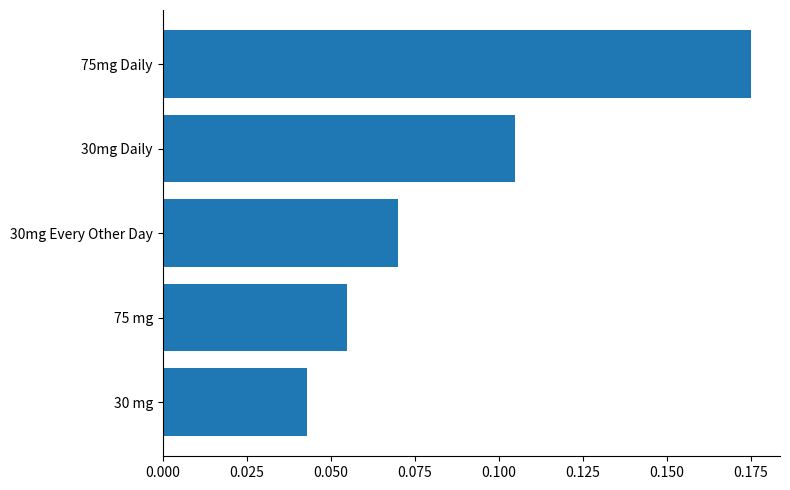

How many data points does each series have?

5